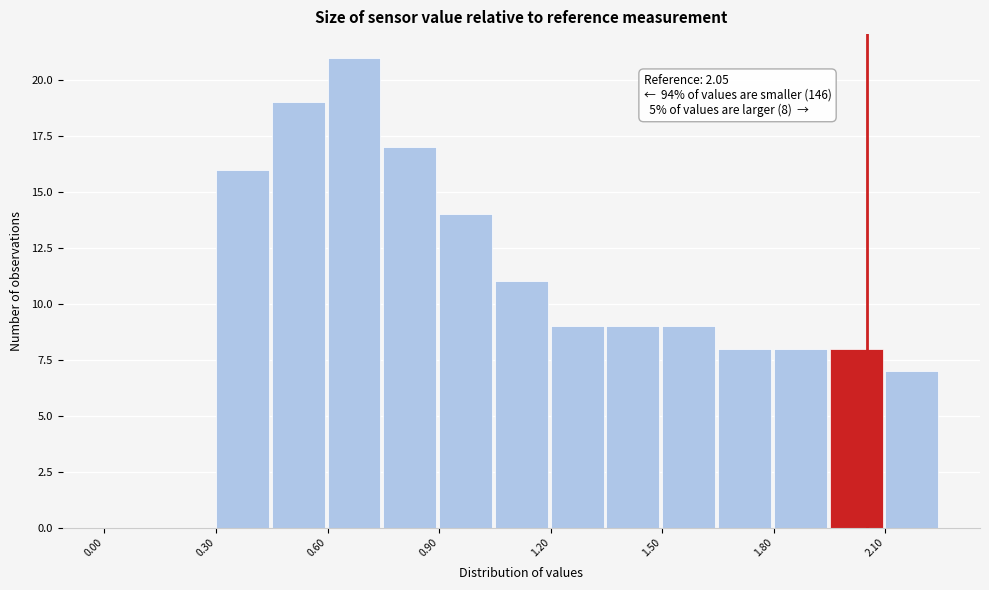

Around what value on the x-axis is the tallest bar? Give the approximate position of its centre, as read against the axis.

0.65